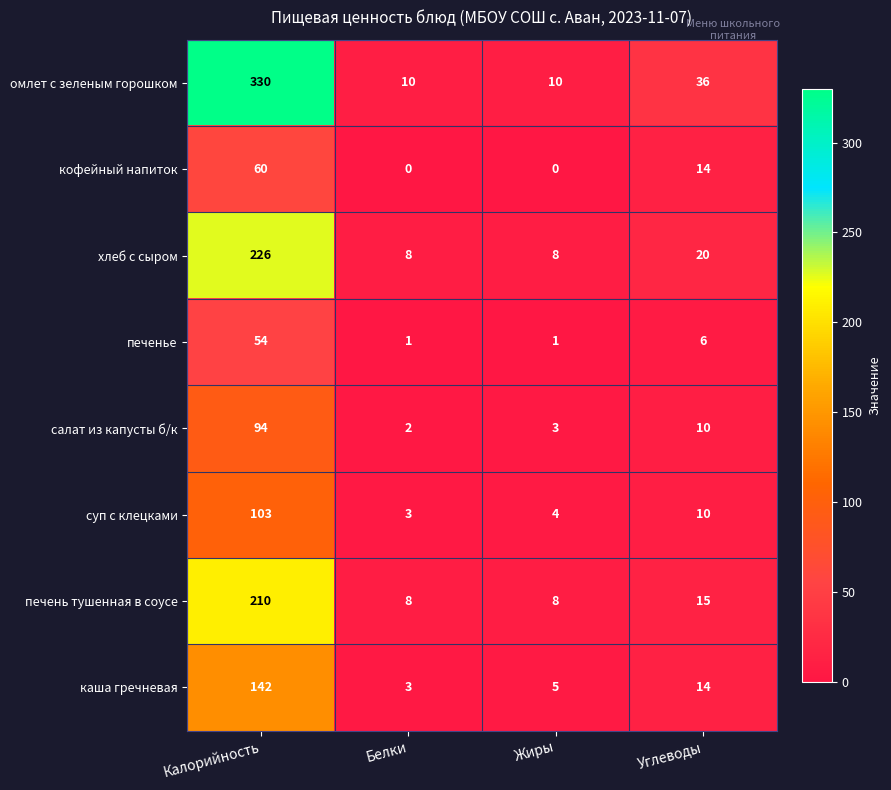

The хлеб с сыром series shows 14 at Белки. True or false?

False